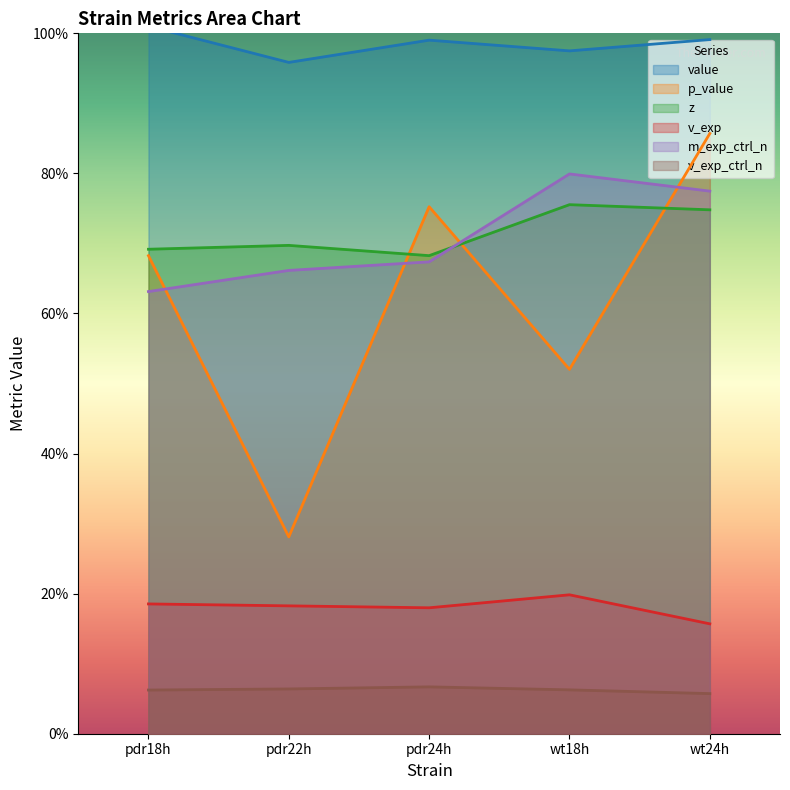

The value of v_exp_ctrl_n at pdr22h is 0.1. True or false?

True